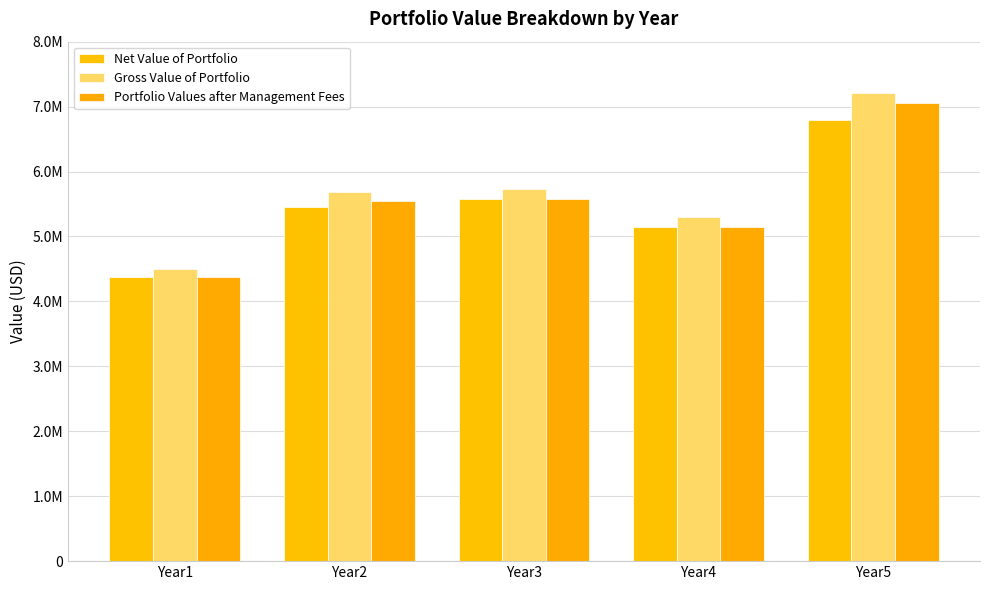

Does the chart contain any negative values?

No